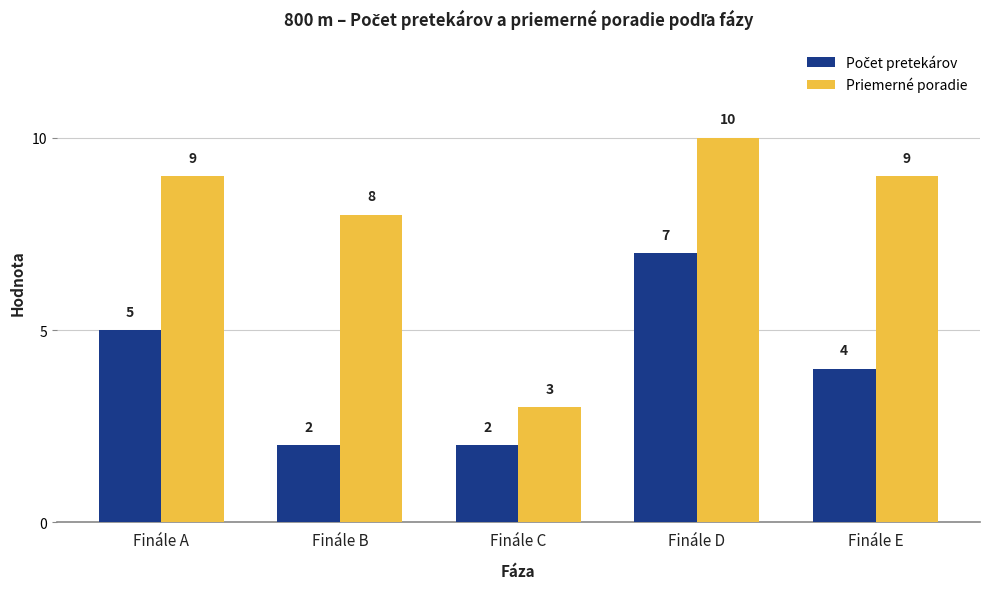

At which category is the sum across all series the highest?

Finále D